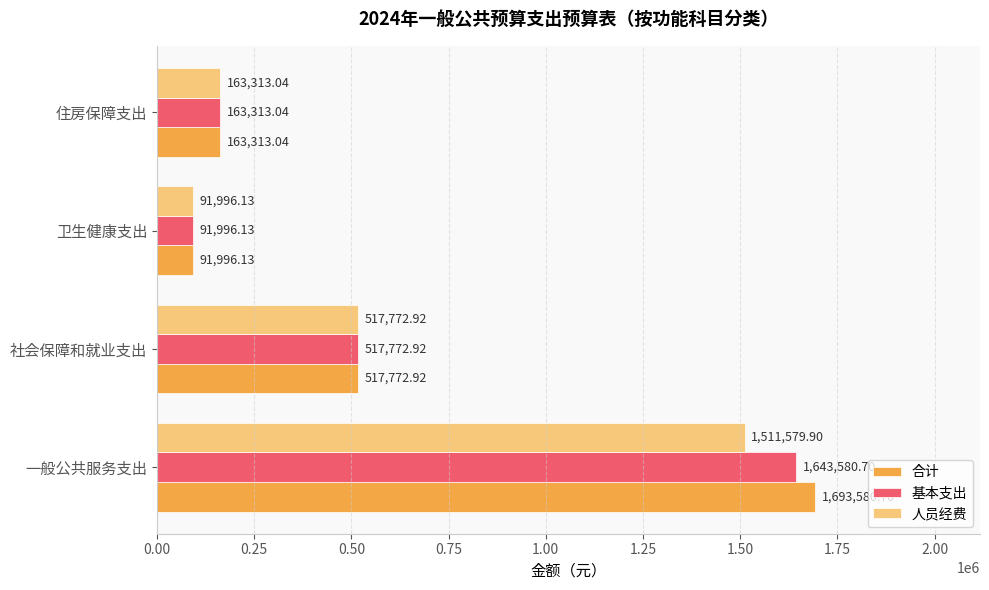

Which series has the largest total across all categories?

合计